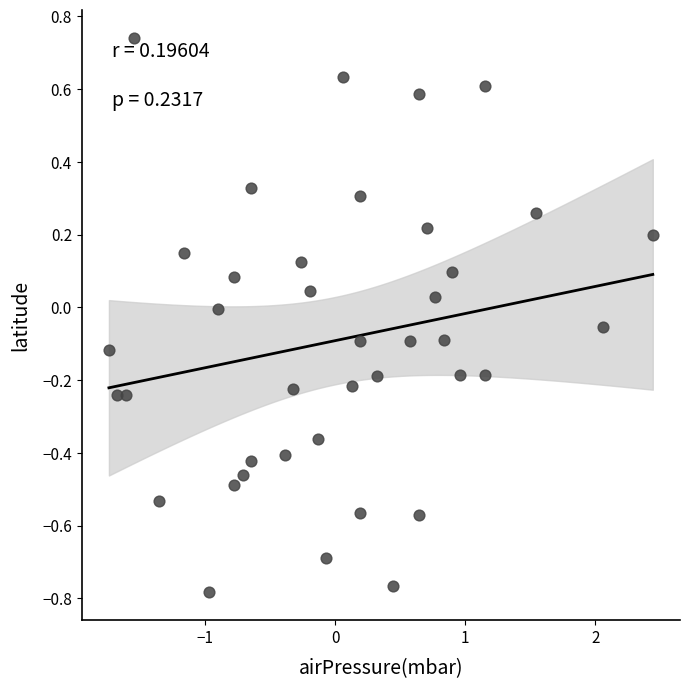

What is the range of Y values (max minus min)?

1.5